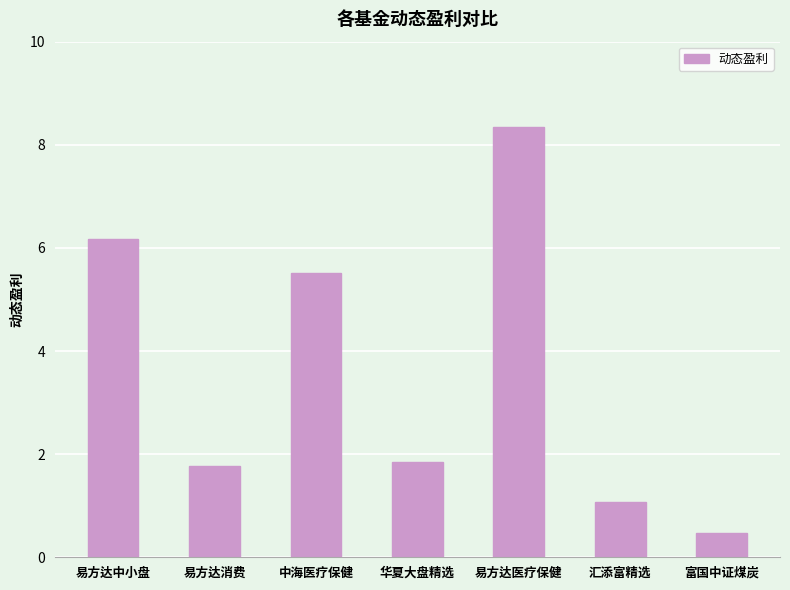

What is the change in value from 中海医疗保健 to 华夏大盘精选?

-3.7